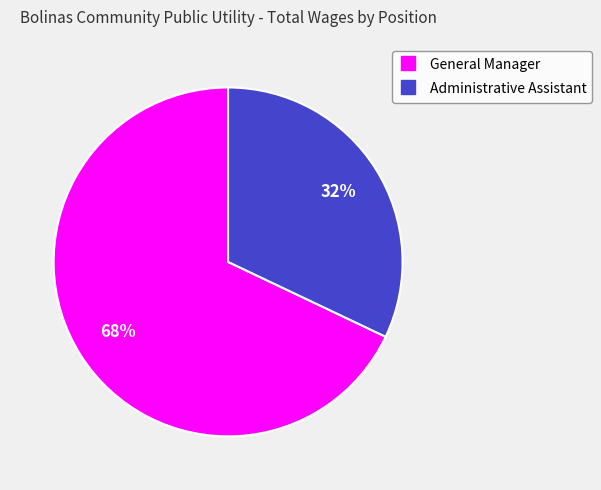

Combined, do Administrative Assistant and General Manager account for over 50%?

Yes